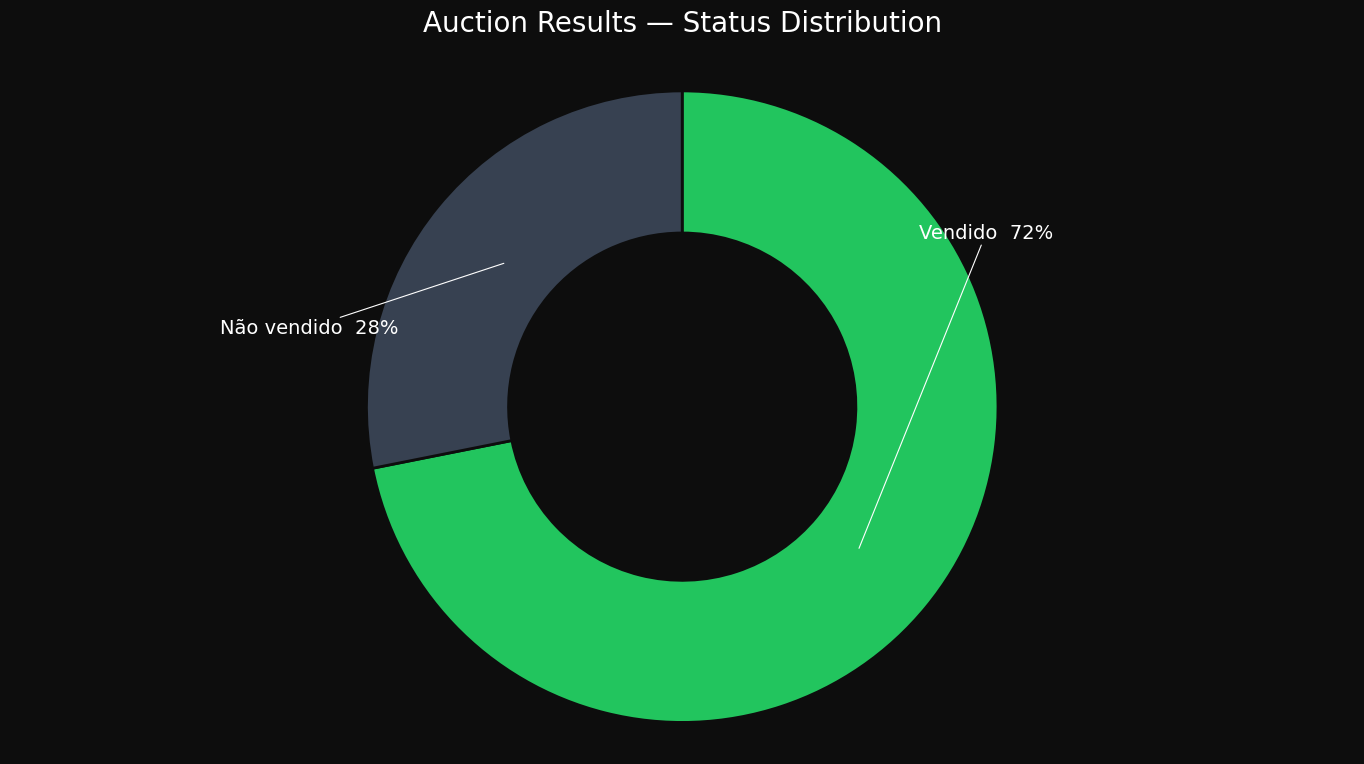

What percentage is the Vendido slice, to the nearest percent?

72%